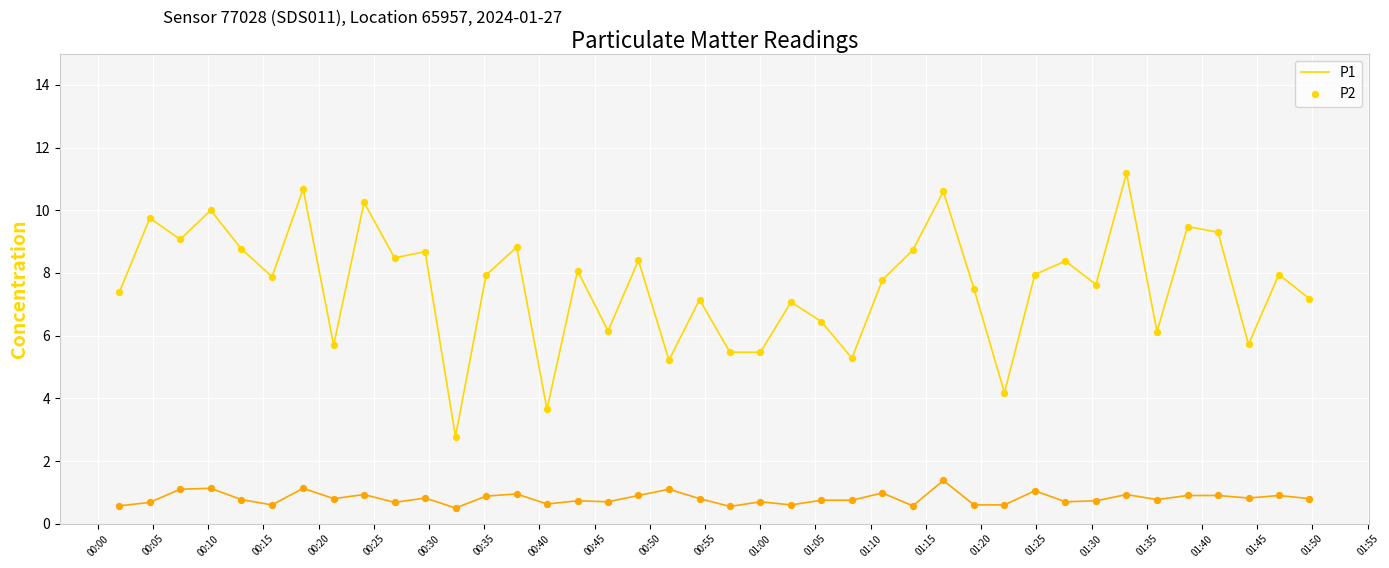

At how many categories does at least one series exceed 4?

38